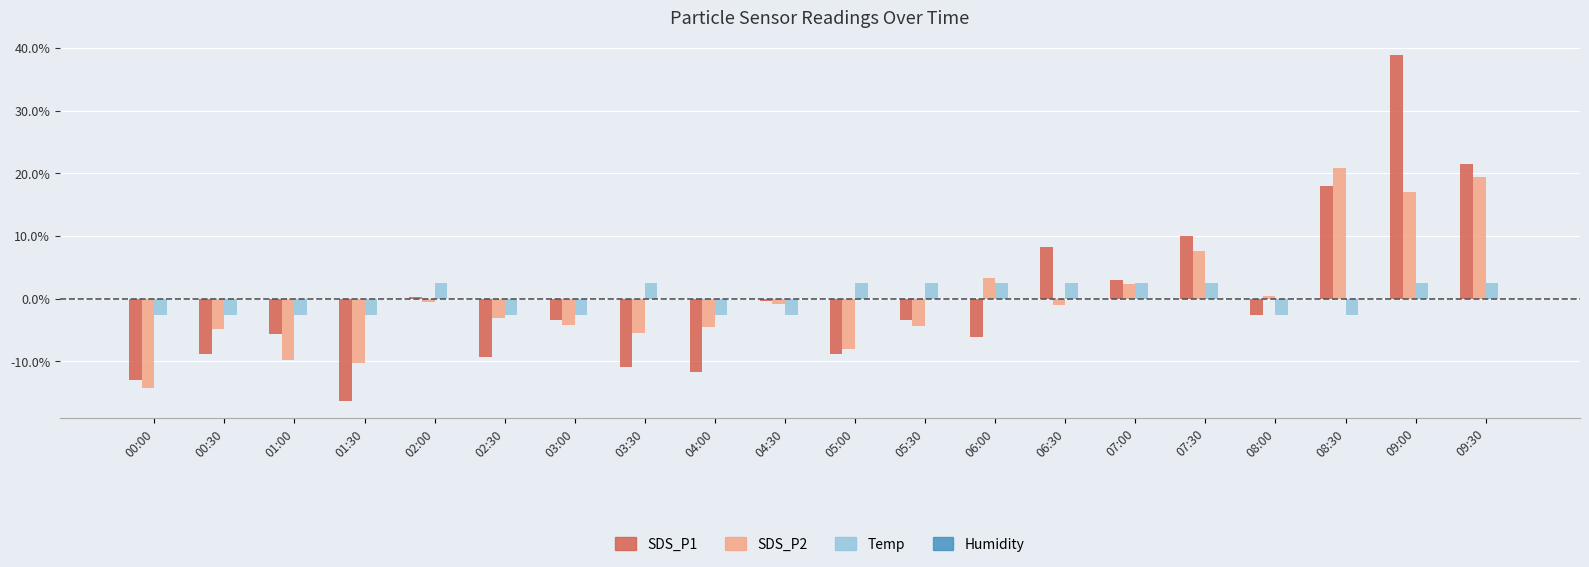

What value does the SDS_P2 series have at 09:30?

19.5